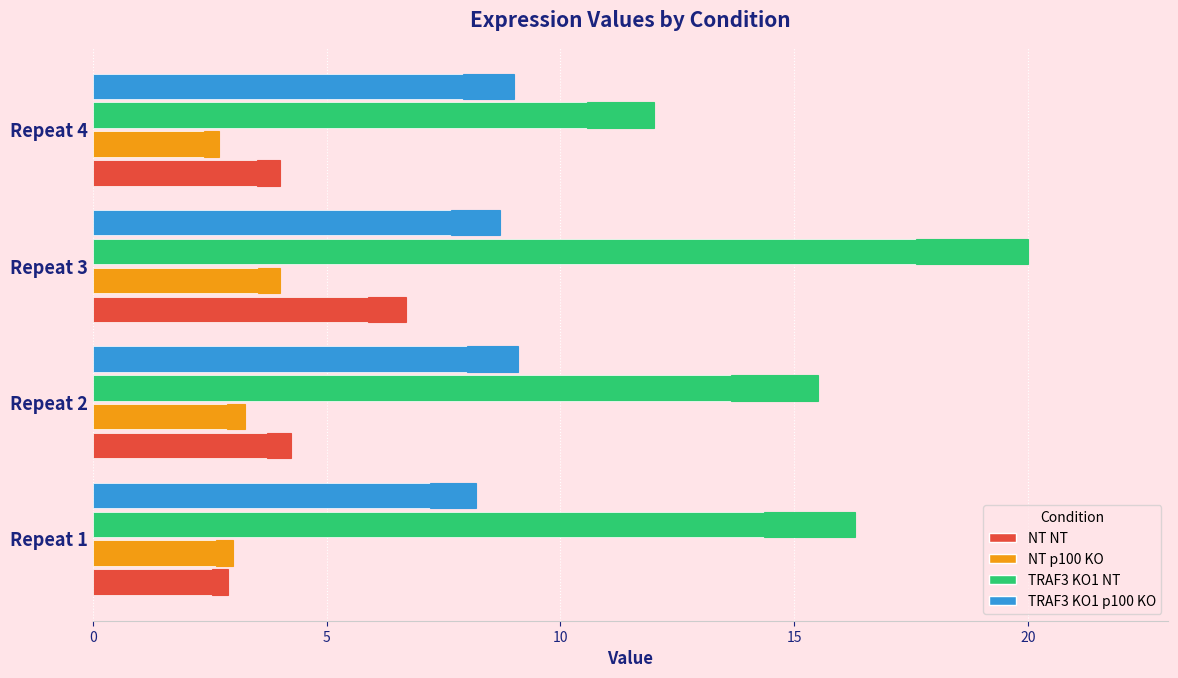

Between Repeat 4 and Repeat 3, which is larger?

Repeat 3